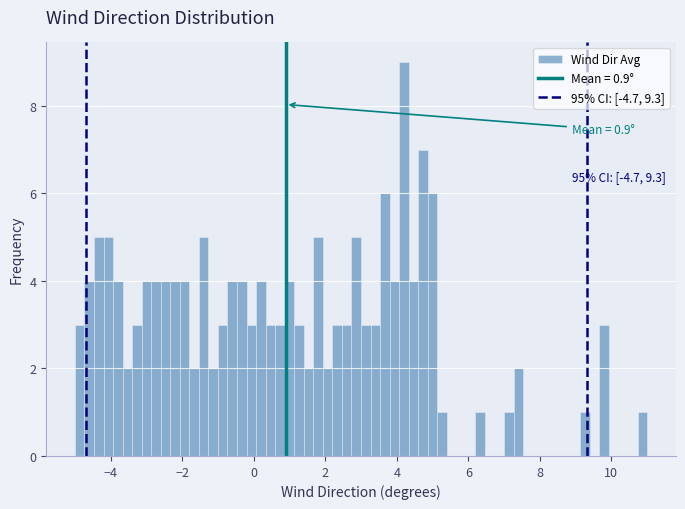

Around what value on the x-axis is the tallest bar? Give the approximate position of its centre, as read against the axis.

4.2